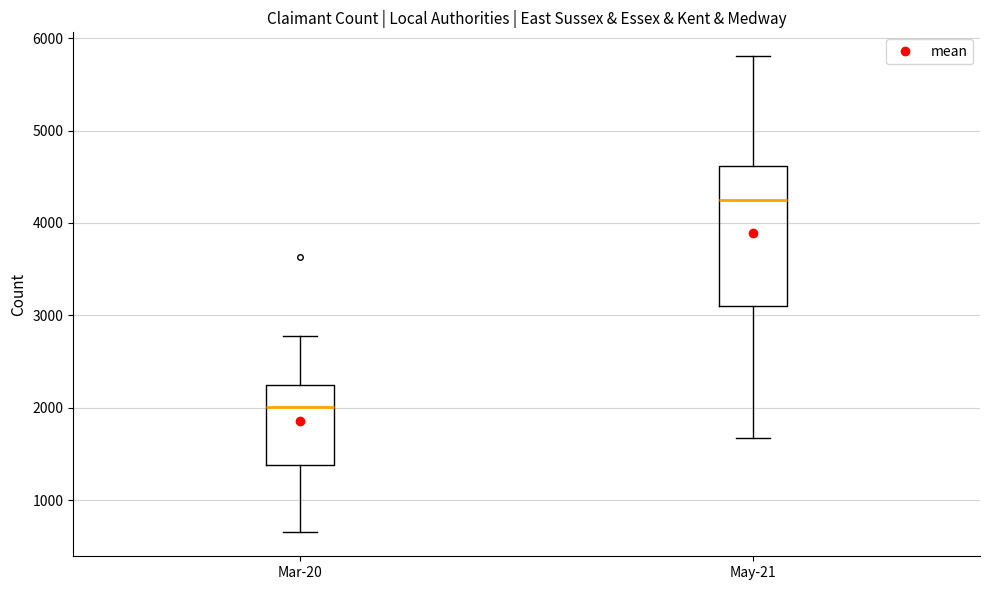

Which box is the tallest, from its lower edge to its upper edge?

May-21